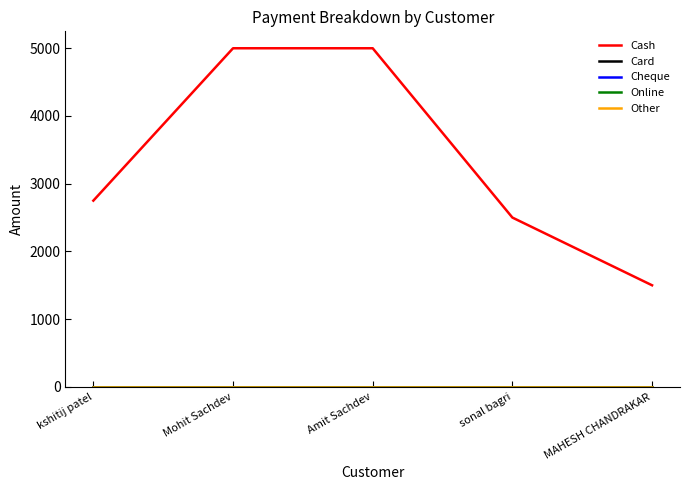

Does the chart have visible grid lines?

No